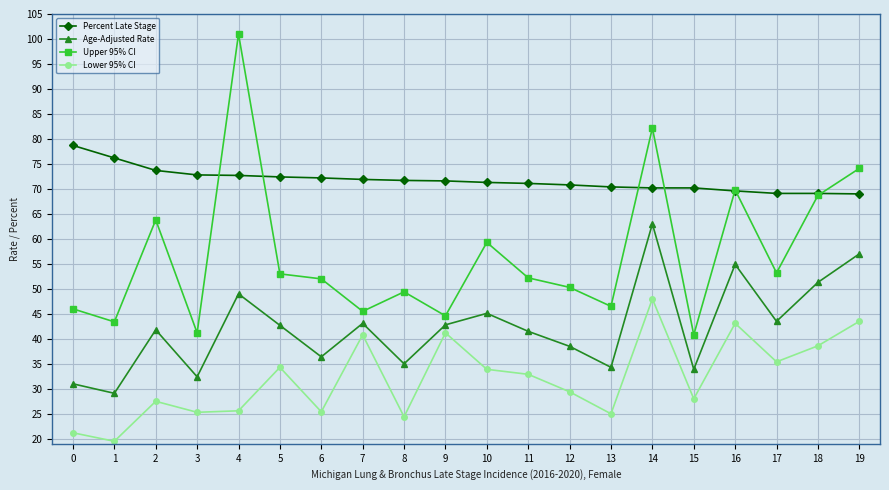

List the series in order of their peak value, lowest first.

Lower 95% CI, Age-Adjusted Rate, Percent Late Stage, Upper 95% CI